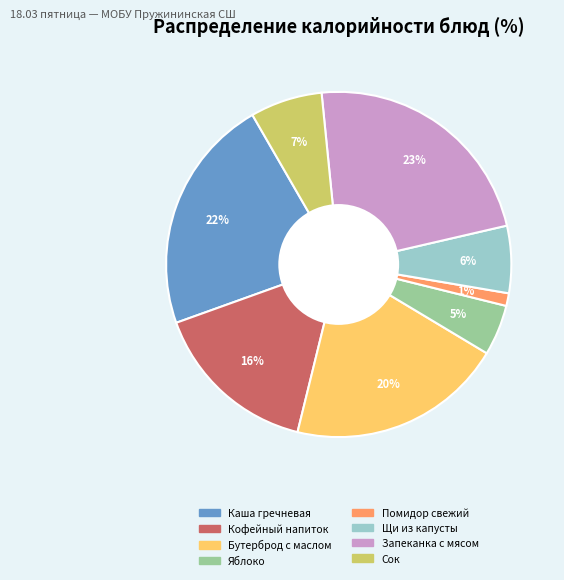

Does any single category account for the majority?

No